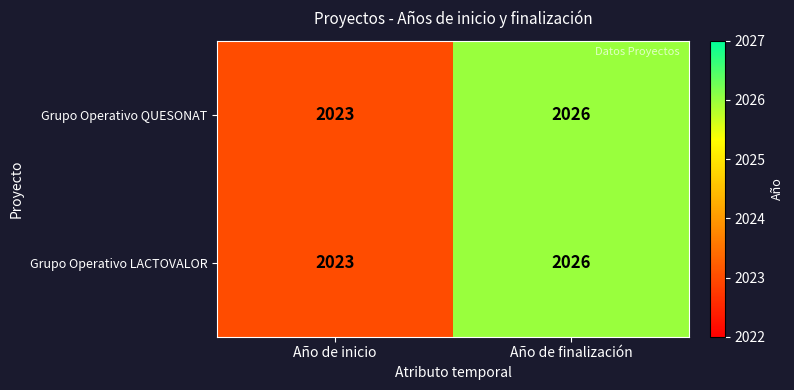

Reading left to right, what are all the values shown in this chart?

Grupo Operativo QUESONAT: Año de inicio=2023	Año de finalización=2026
Grupo Operativo LACTOVALOR: Año de inicio=2023	Año de finalización=2026